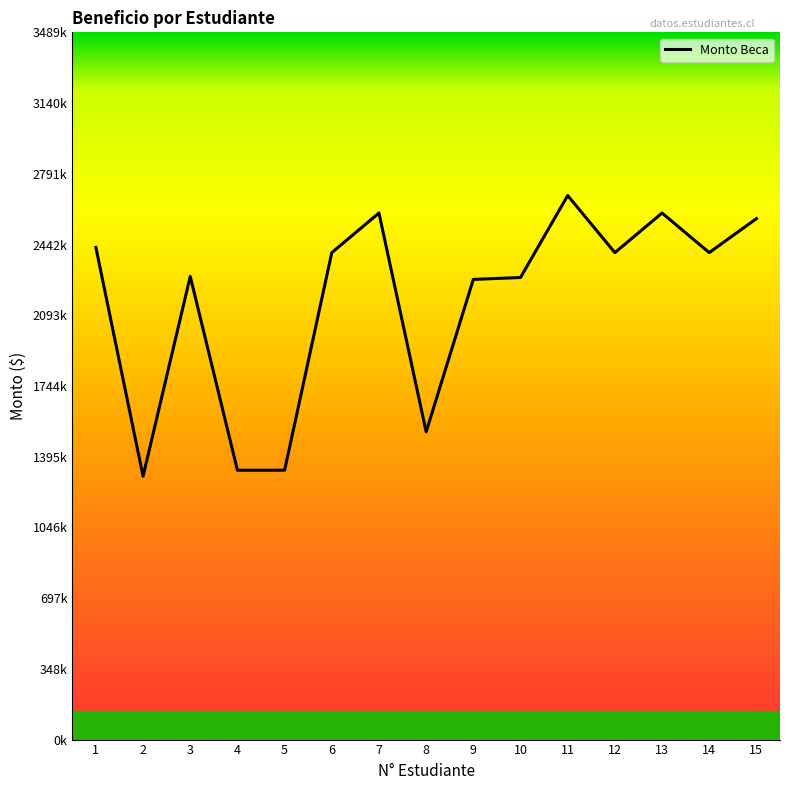

Is it true that the value at 5 is 581166?

False